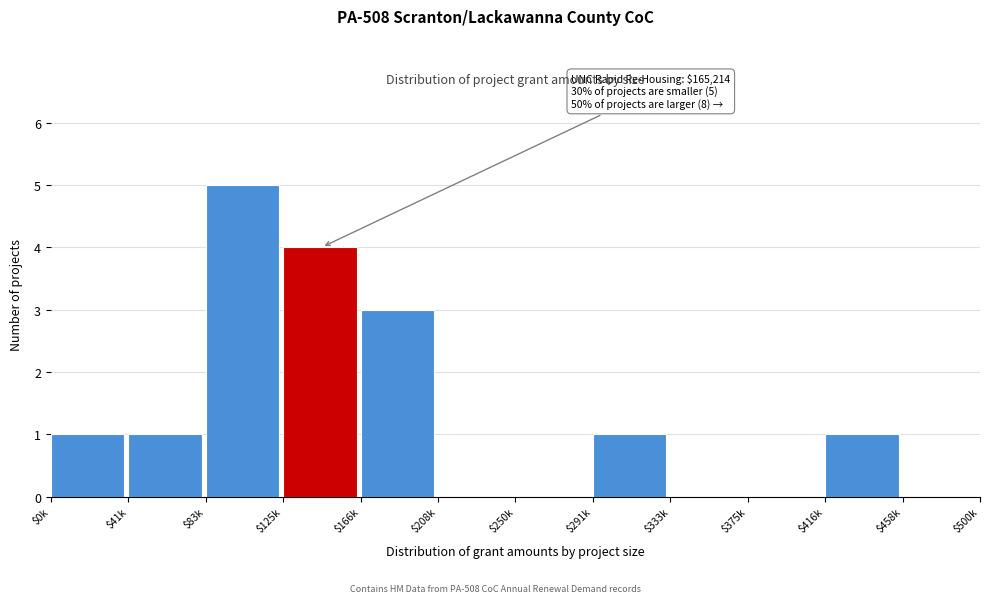

At which category does the chart reach its peak across all series?

$83k